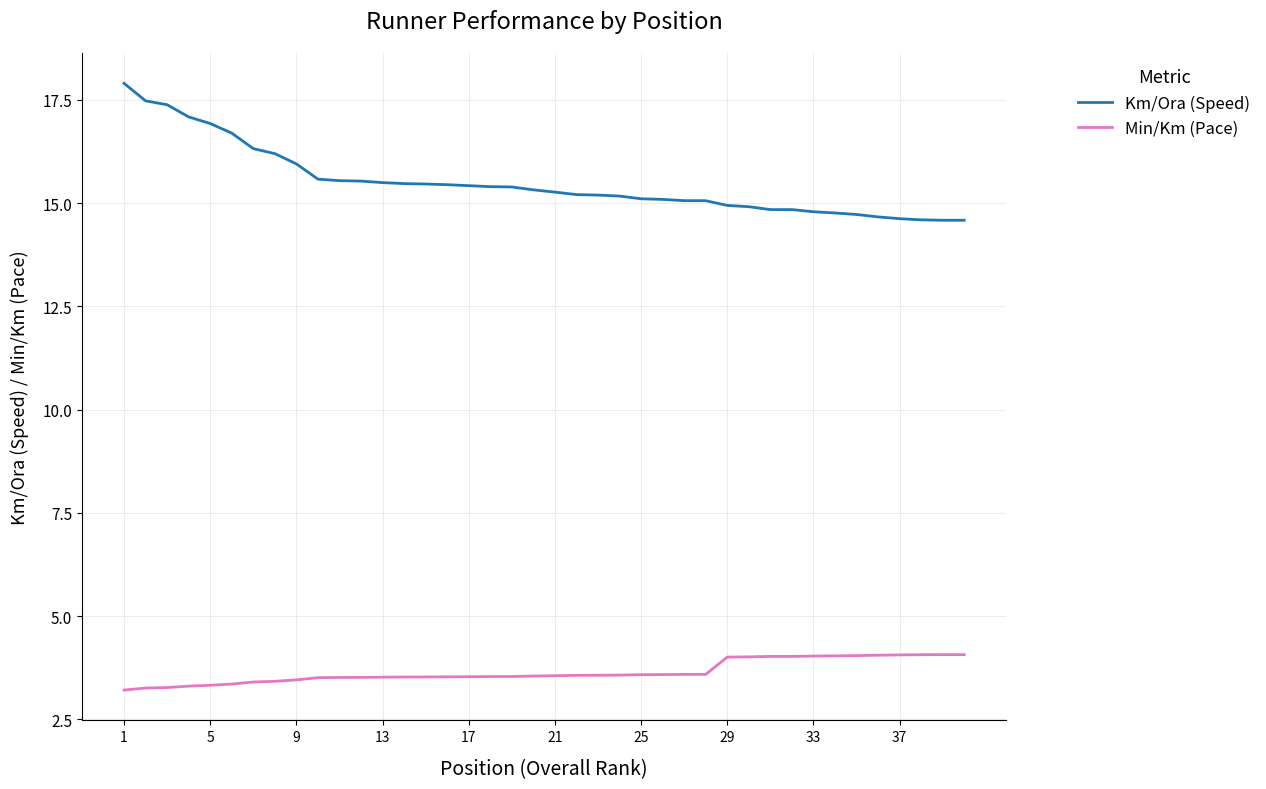

Which series has the widest spread of values?

Km/Ora (Speed)